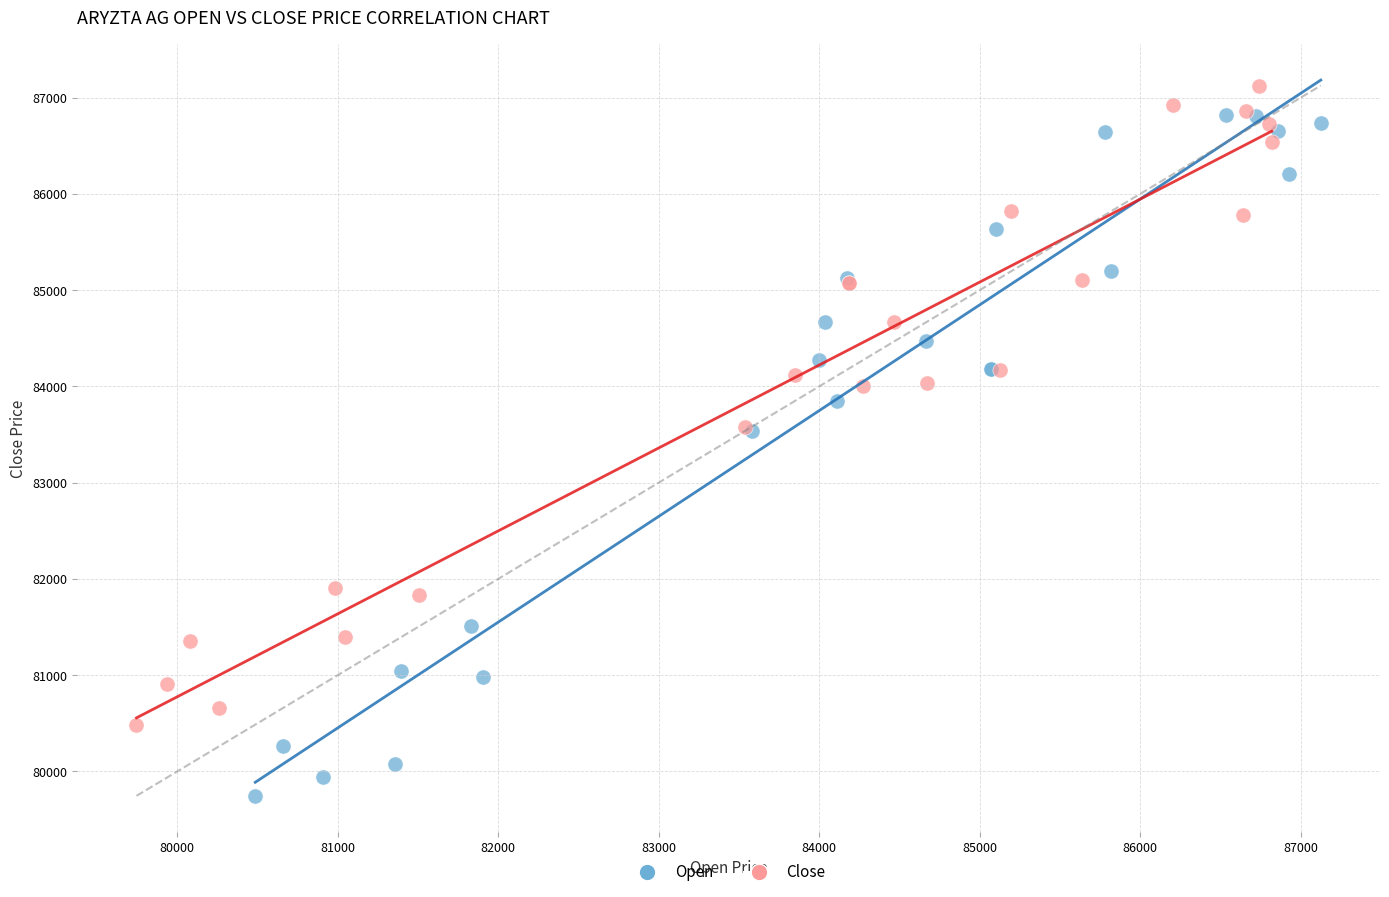

Which series contains the lowest Y value?

Open